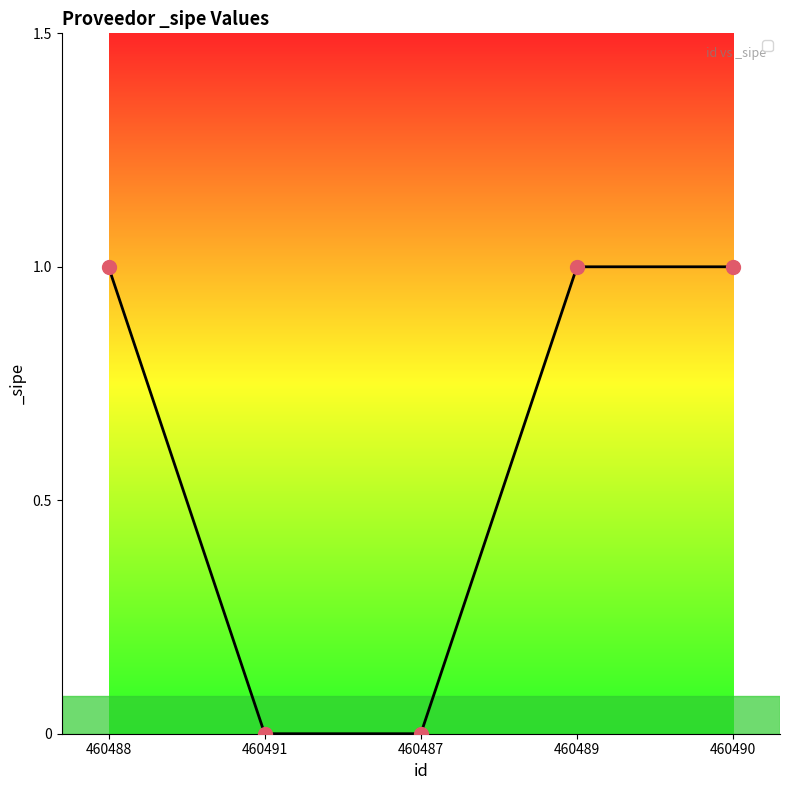

Count the number of data series in this chart.

1